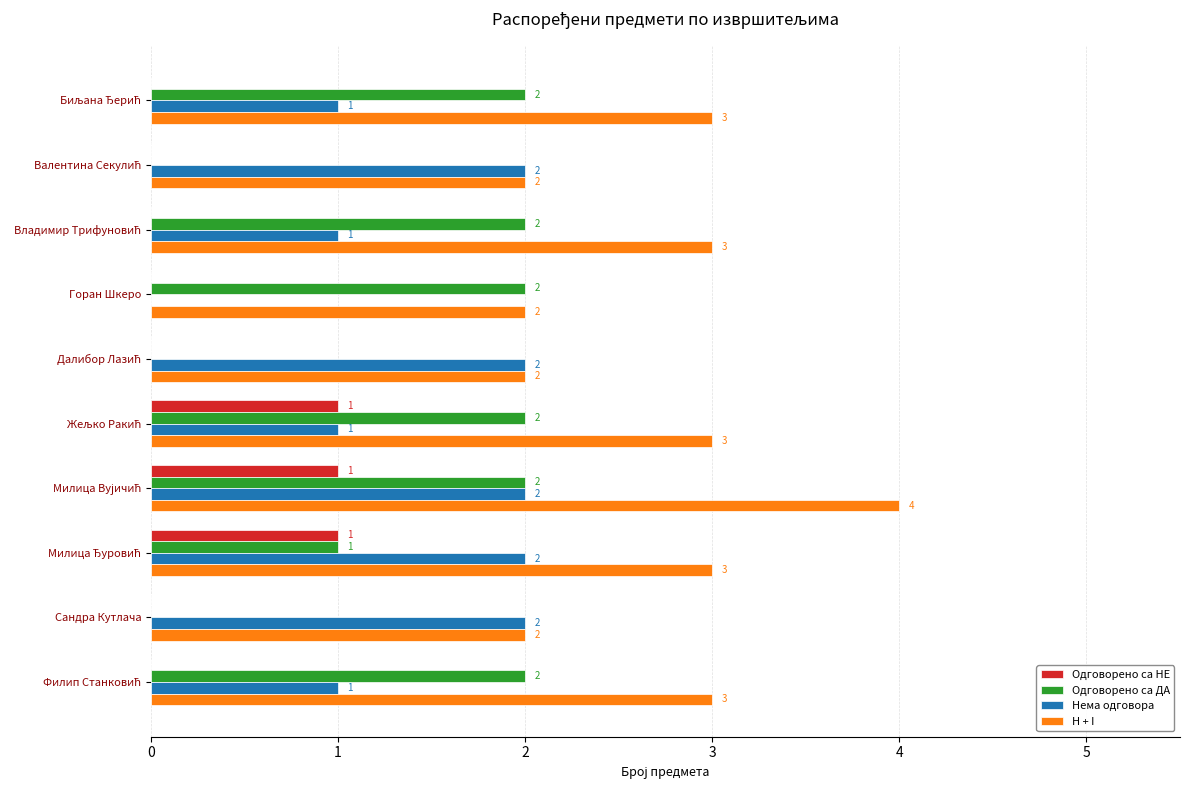

Which series has the largest total across all categories?

H + I